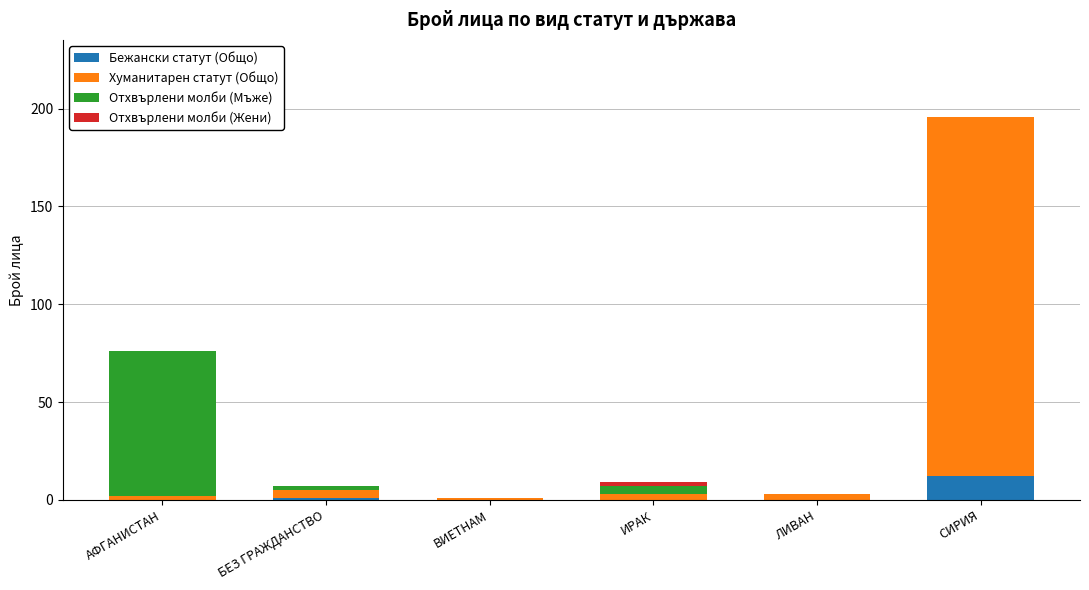

The value of Бежански статут (Общо) at ИРАК is 0. True or false?

True